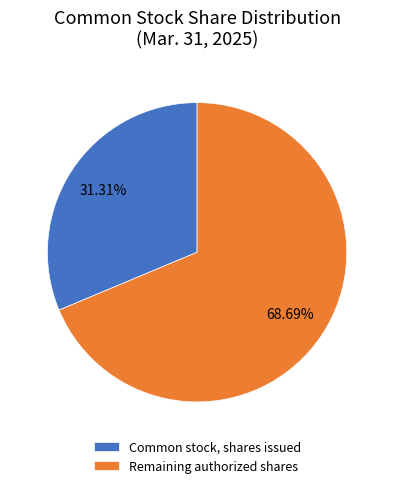

Which category accounts for the majority?

Remaining authorized shares